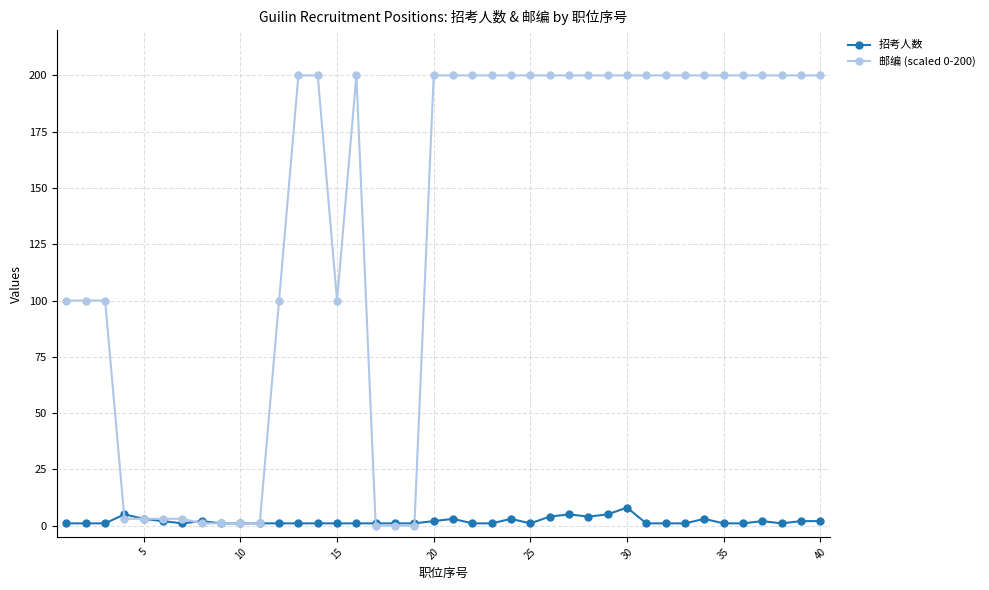

Which series has the largest total across all categories?

邮编 (scaled 0-200)